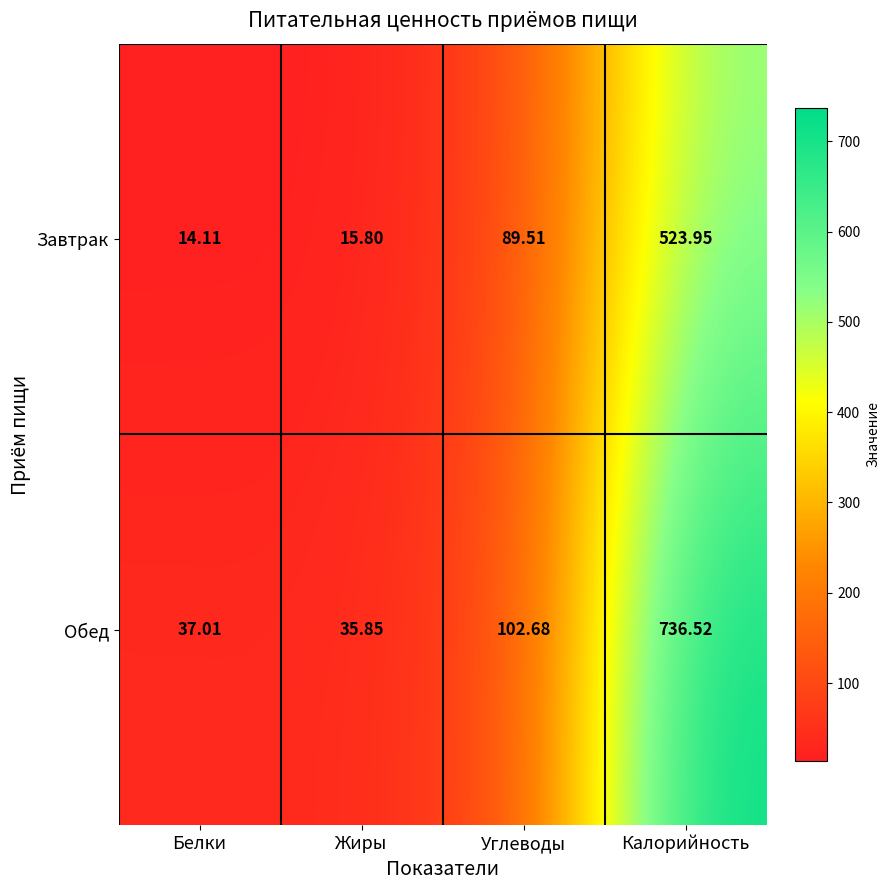

List the series in order of their overall mean, highest first.

Обед, Завтрак